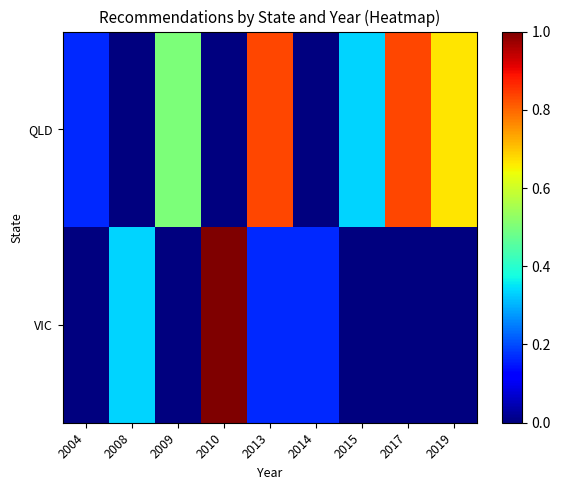

Which series has the widest spread of values?

VIC